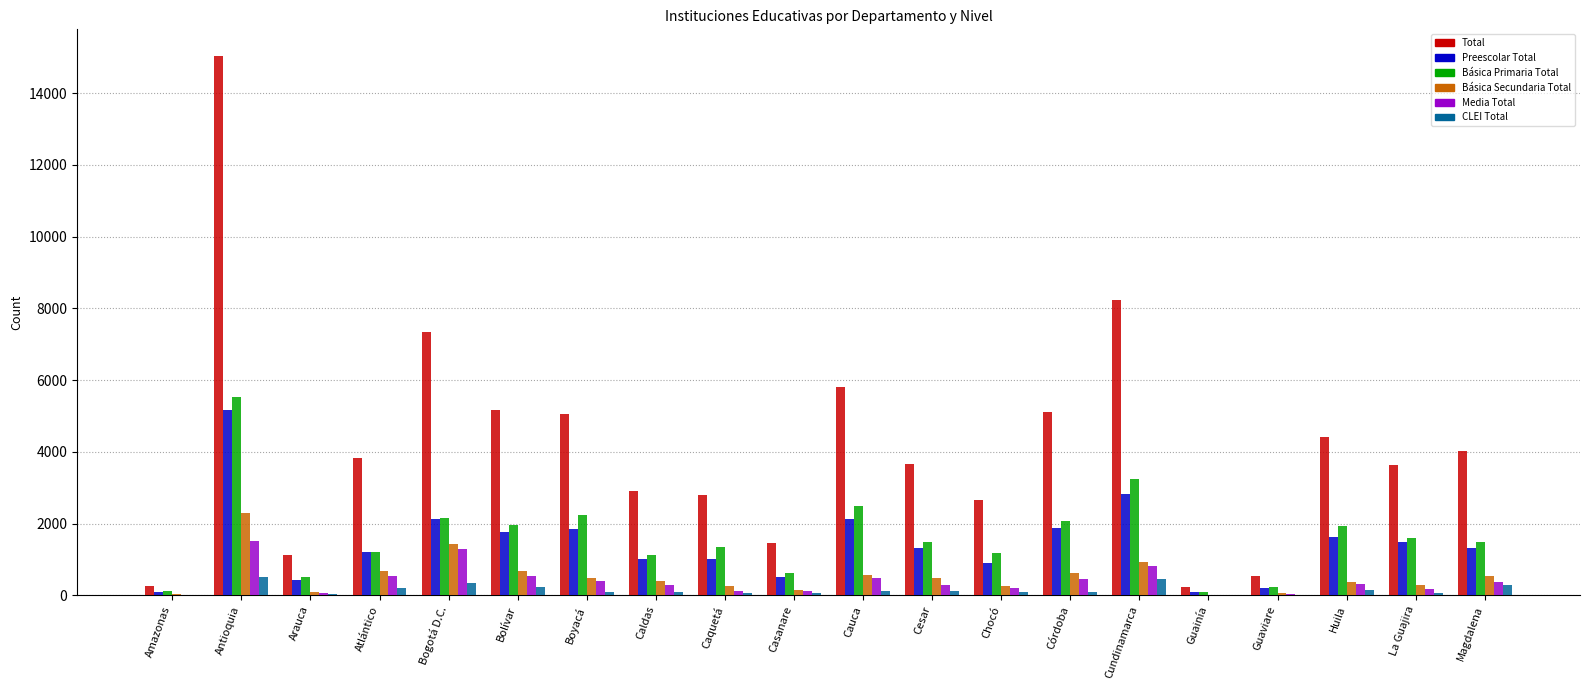

The Preescolar Total series shows 1526 at Chocó. True or false?

False